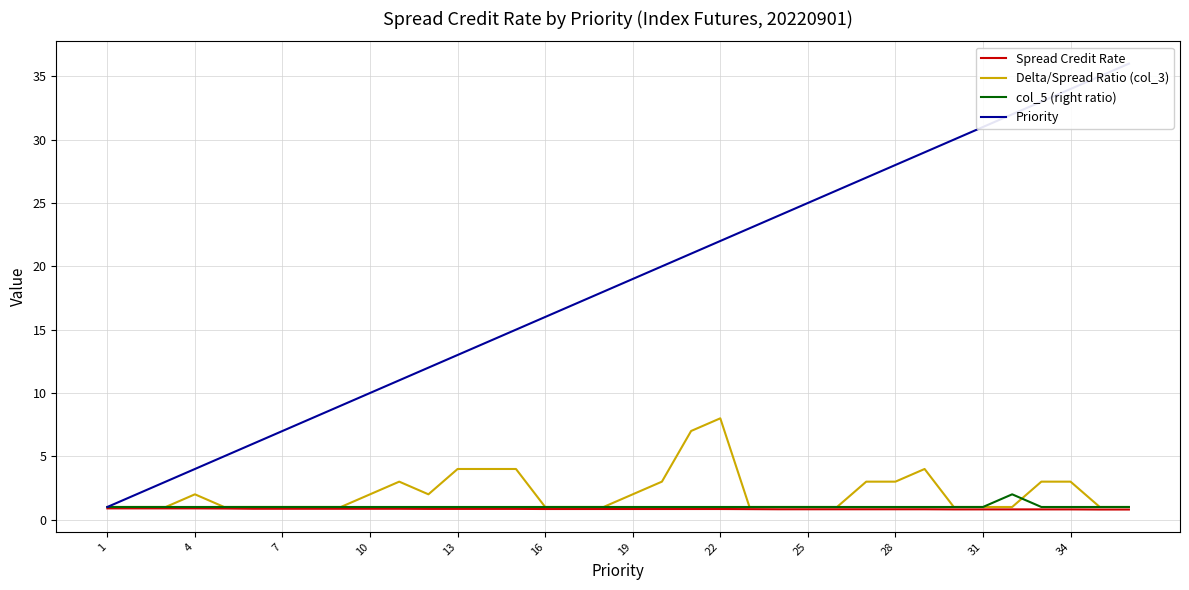

What is the difference between the highest and lowest values at 19?

6.1